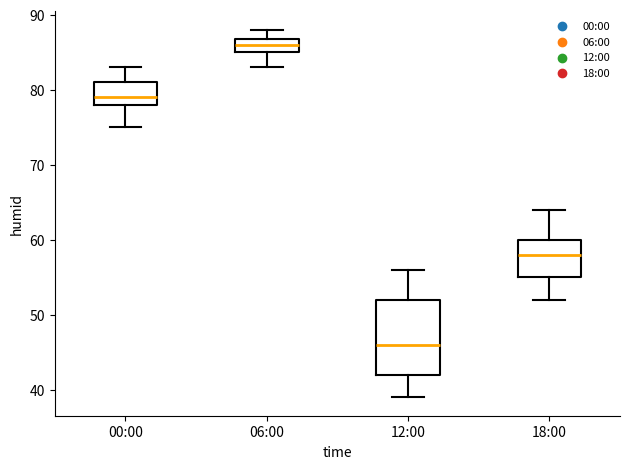

Reading left to right, transcribe this box plot: for each box, give where its median line is, the range the box spans, and where its two whiskers end, as read against the y-axis. The values are not printed on the chart, so give them approximately, as read against the axis.

00:00: median 79, box 78 to 81, whiskers 75 to 83
06:00: median 86, box 85 to 87, whiskers 83 to 88
12:00: median 46, box 42 to 52, whiskers 39 to 56
18:00: median 58, box 55 to 60, whiskers 52 to 64